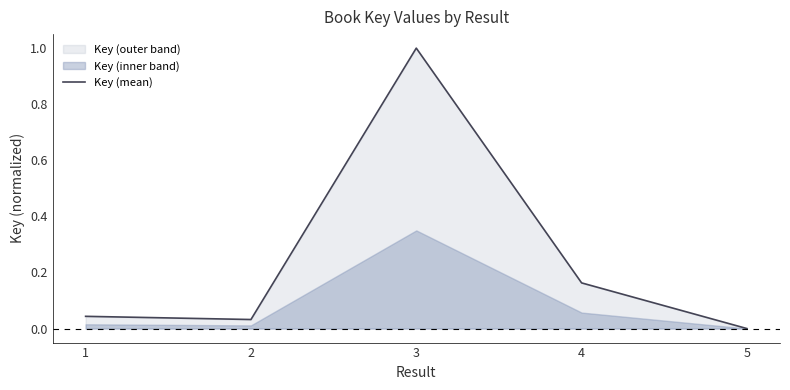

What is the value of the 3rd point from the left?

1.0